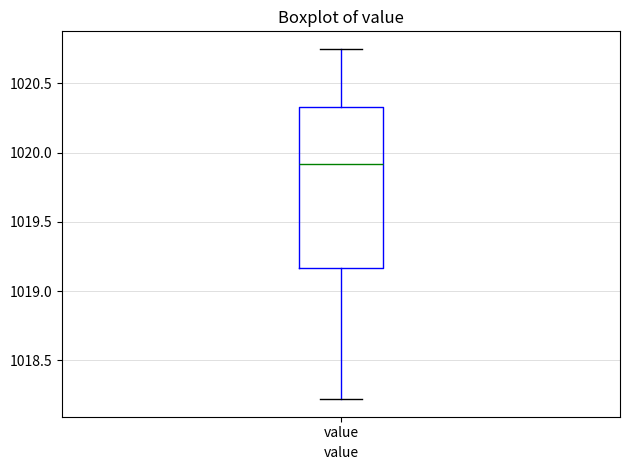

Transcribe this box plot: give where the median line is, the range the box spans, and where the two whiskers end, as read against the y-axis. The values are not printed on the chart, so give them approximately, as read against the axis.

median 1019.90, box 1019.15 to 1020.35, whiskers 1018.20 to 1020.75